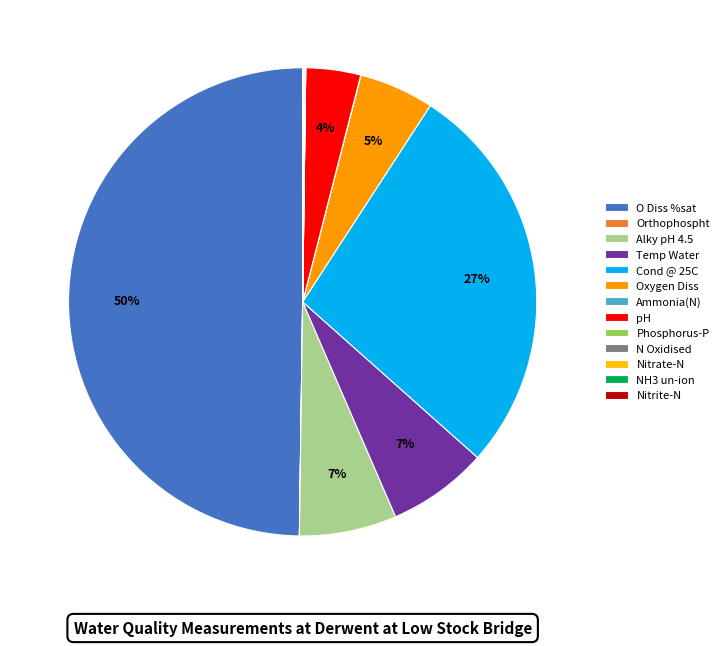

Which slice is the largest?

O Diss %sat